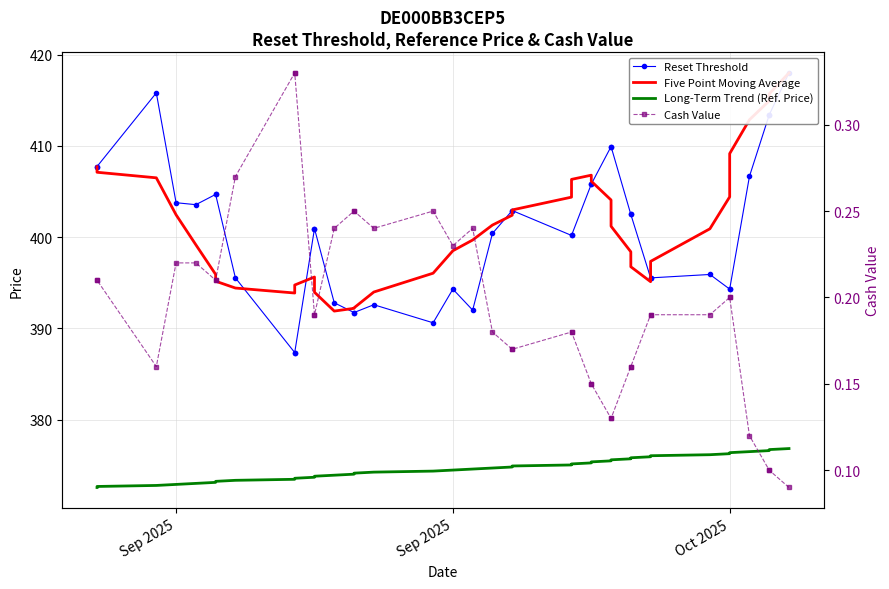

What is the value of the Cash Value point at the 16th from the left?

0.2